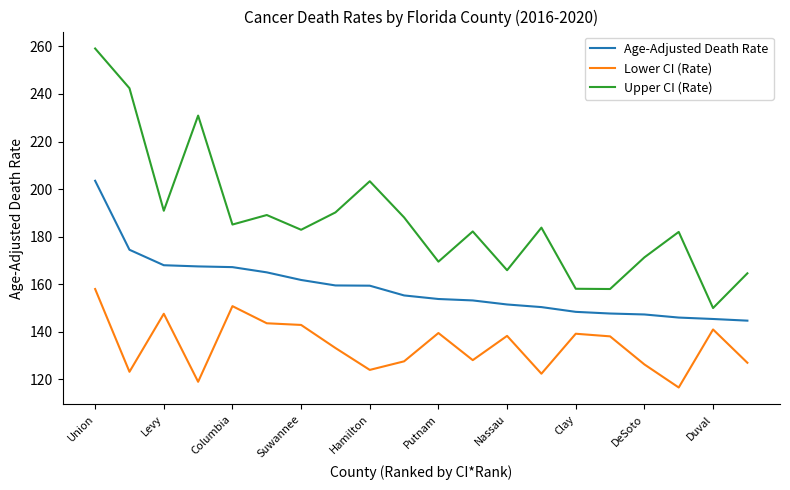

Which series has the largest range (max minus min)?

Upper CI (Rate)